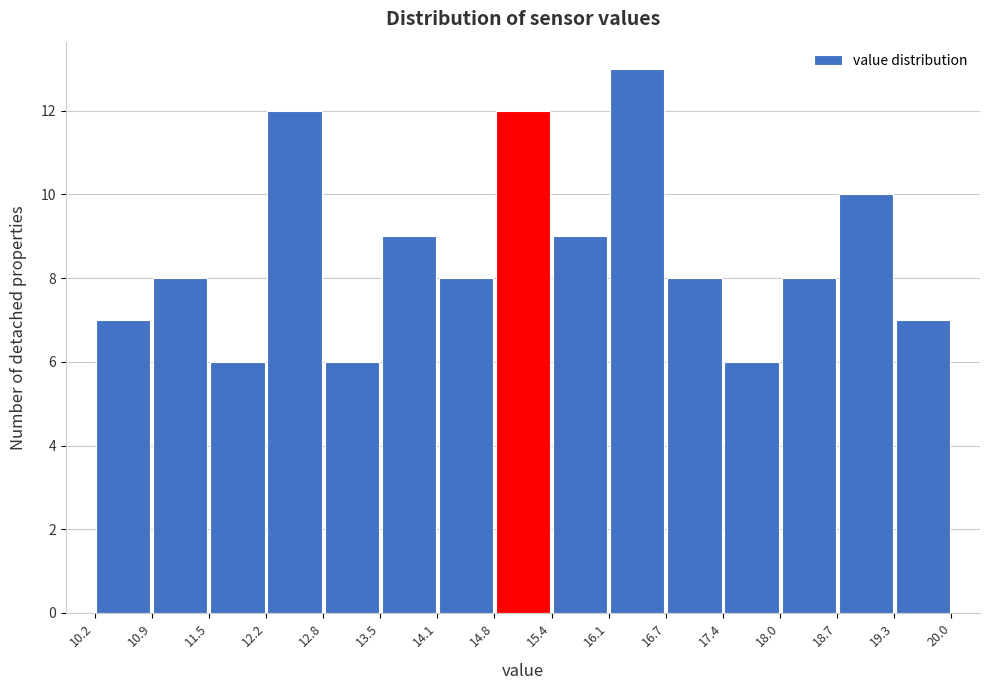

Reading left to right, list every bar in this chart as the range it spans on the x-axis followed by its height. The values are not printed on the chart, so give them approximately, as read against the axis.

10.2 to 10.9: 7
10.9 to 11.5: 8
11.5 to 12.2: 6
12.2 to 12.8: 12
12.8 to 13.5: 6
13.5 to 14.1: 9
14.1 to 14.8: 8
14.8 to 15.4: 12
15.4 to 16.1: 9
16.1 to 16.7: 13
16.7 to 17.4: 8
17.4 to 18.0: 6
18.0 to 18.7: 8
18.7 to 19.3: 10
19.3 to 20.0: 7